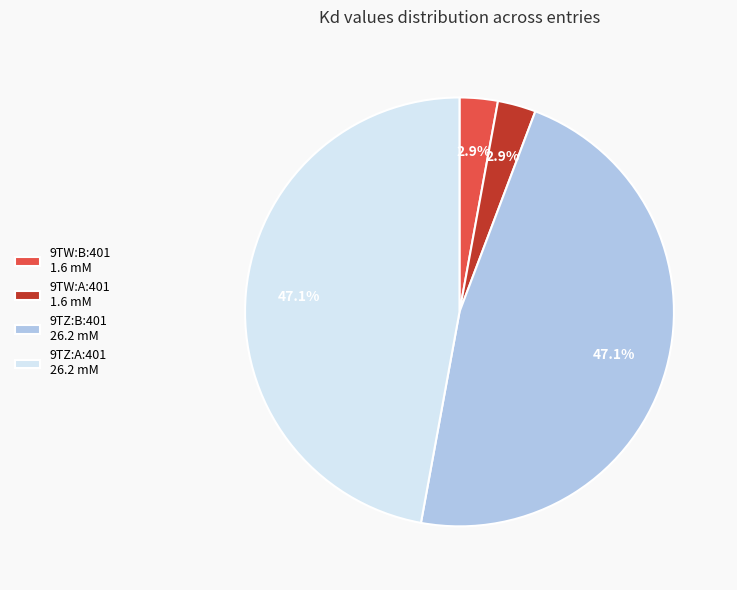

What percentage is NOT represented by 9TW:B:401 1.6 mM?

97.1%